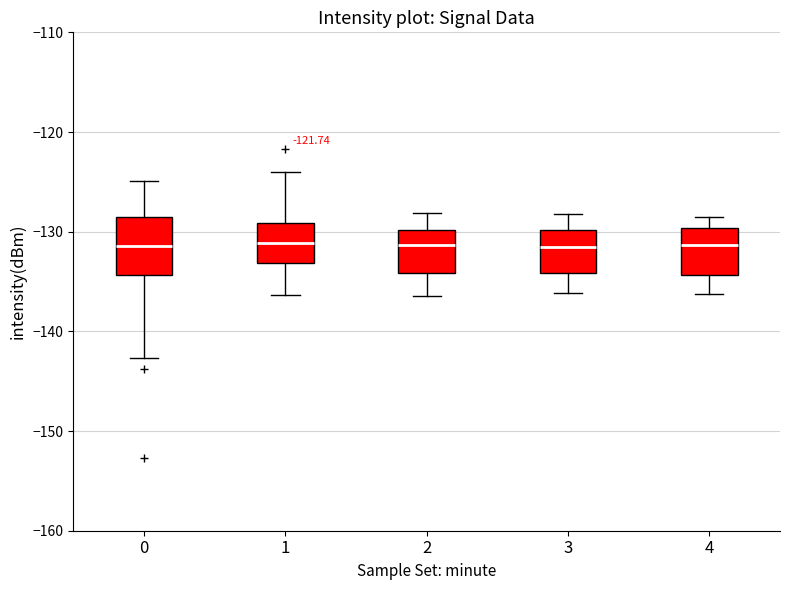

Reading left to right, transcribe this box plot: for each box, give where its median line is, the range the box spans, and where its two whiskers end, as read against the y-axis. The values are not printed on the chart, so give them approximately, as read against the axis.

0: median -131, box -134 to -129, whiskers -143 to -125
1: median -131, box -133 to -129, whiskers -136 to -124
2: median -131, box -134 to -130, whiskers -136 to -128
3: median -131, box -134 to -130, whiskers -136 to -128
4: median -131, box -134 to -130, whiskers -136 to -128